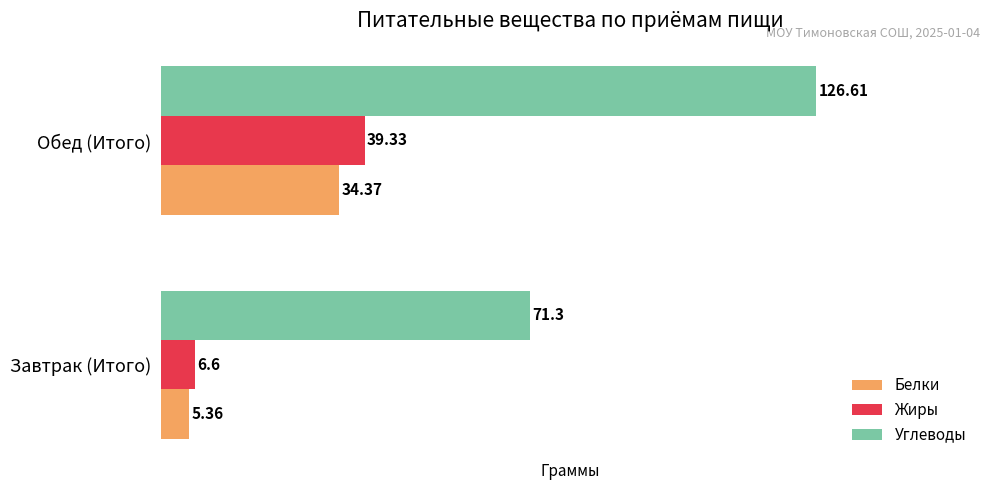

Which series has the widest spread of values?

Углеводы